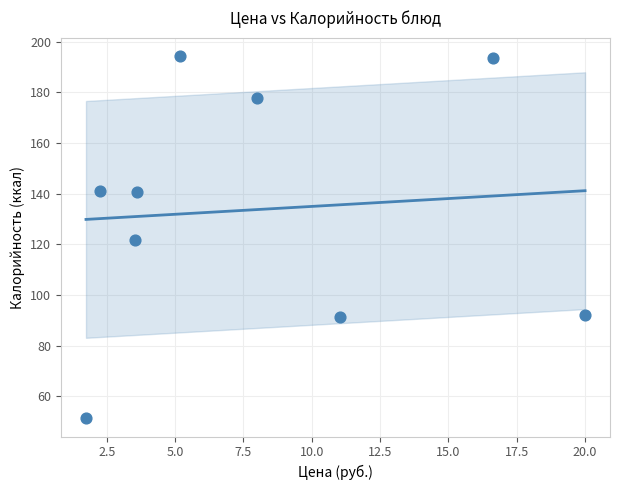

What is the range of X values (max minus min)?

18.3